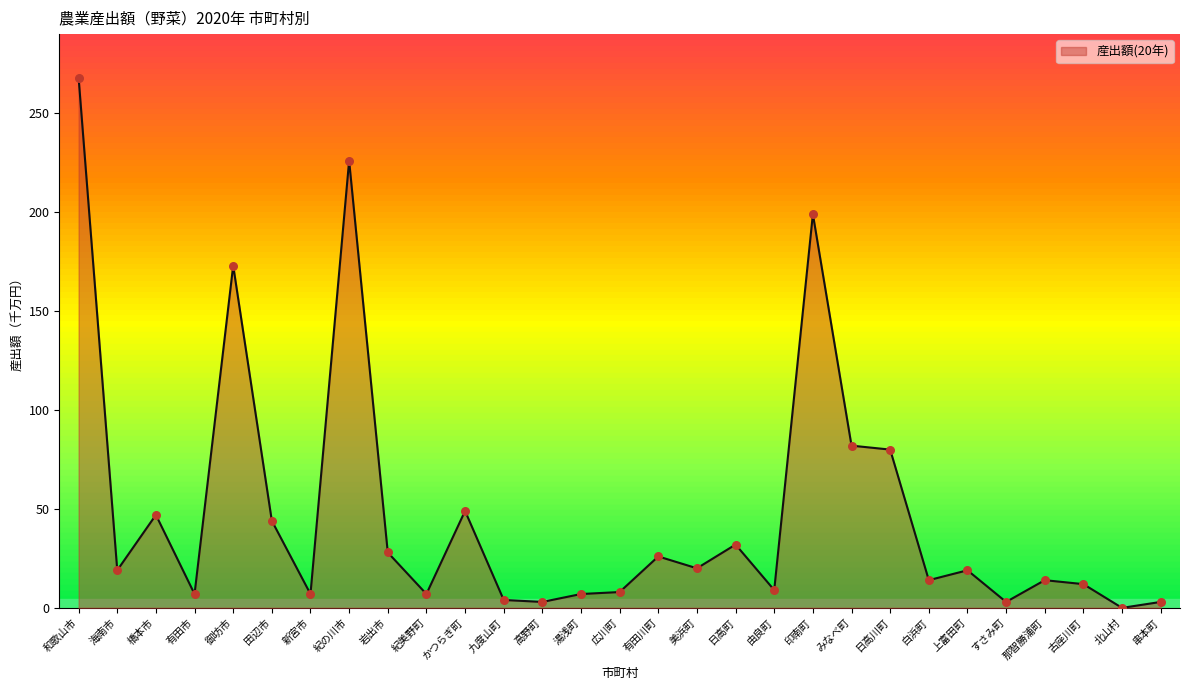

What is the change in value from かつらぎ町 to すさみ町?

-46